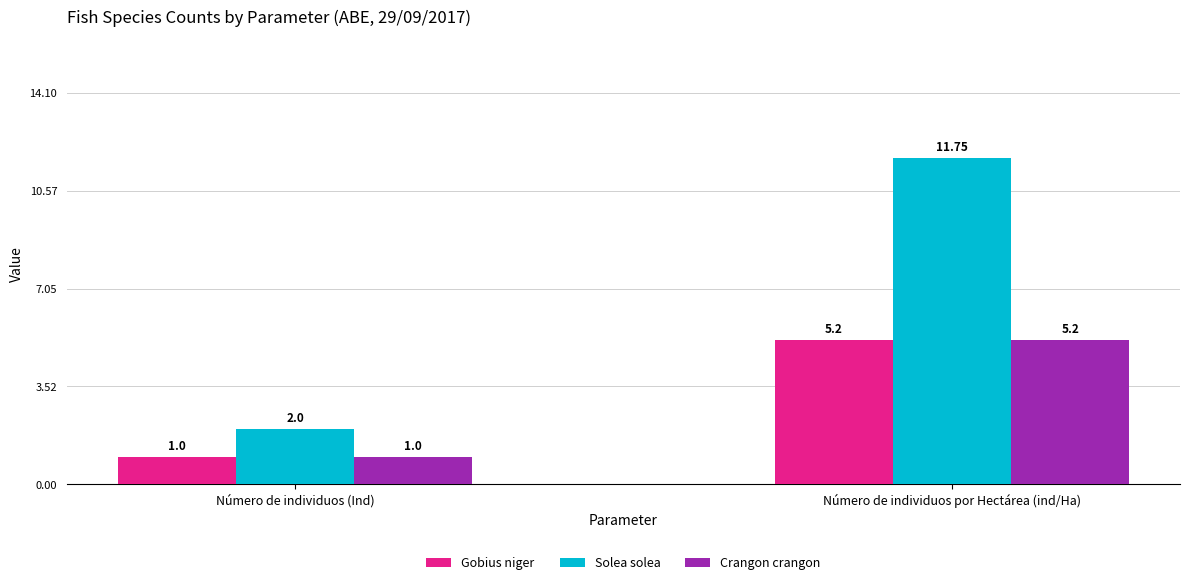

At which label does Gobius niger first exceed 5?

Número de individuos por Hectárea (ind/Ha)